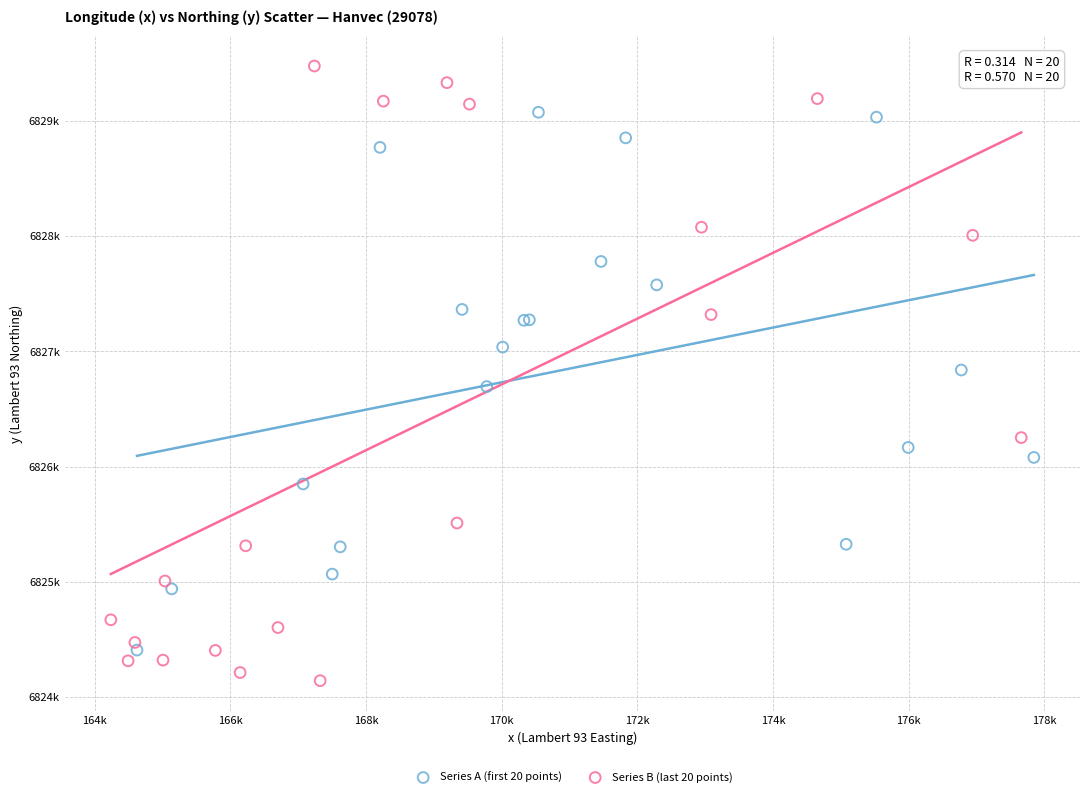

Which series has the largest Y range (max minus min)?

Series B (last 20 points)